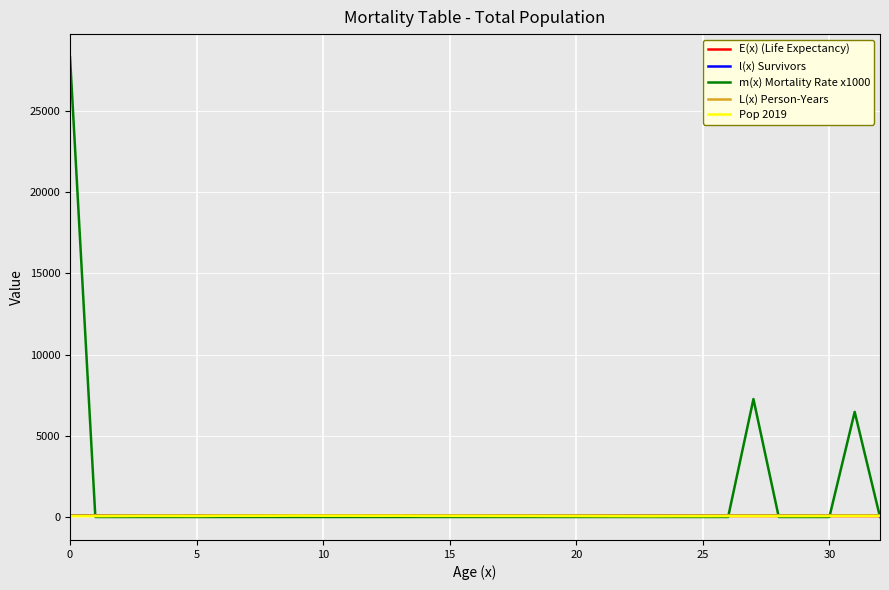

What is the maximum value shown in the chart?

28330.0